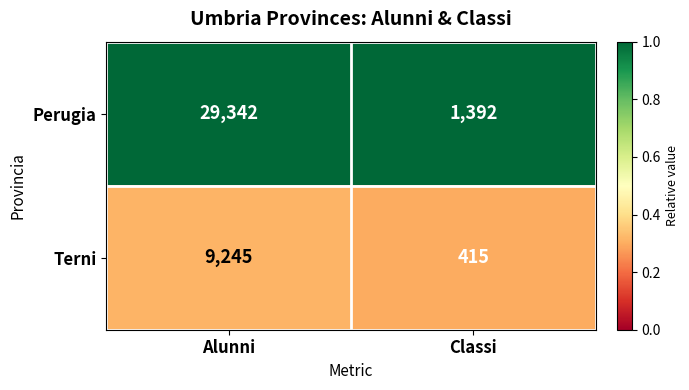

Reading right to left, what are all the values shown in this chart?

Perugia: Classi=1392	Alunni=29342
Terni: Classi=415	Alunni=9245